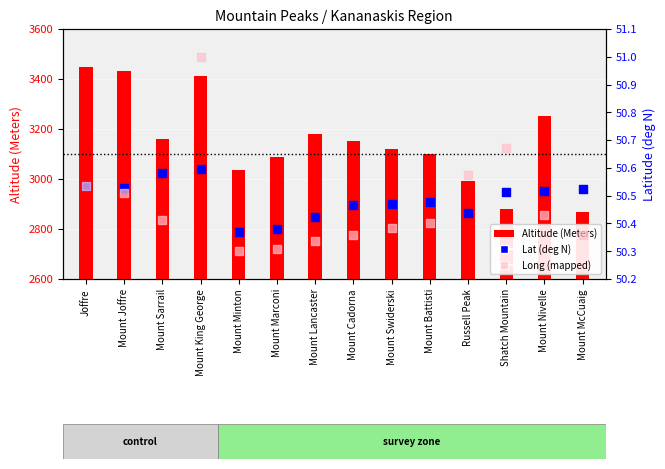

Which series has the largest total across all categories?

Altitude (Meters)